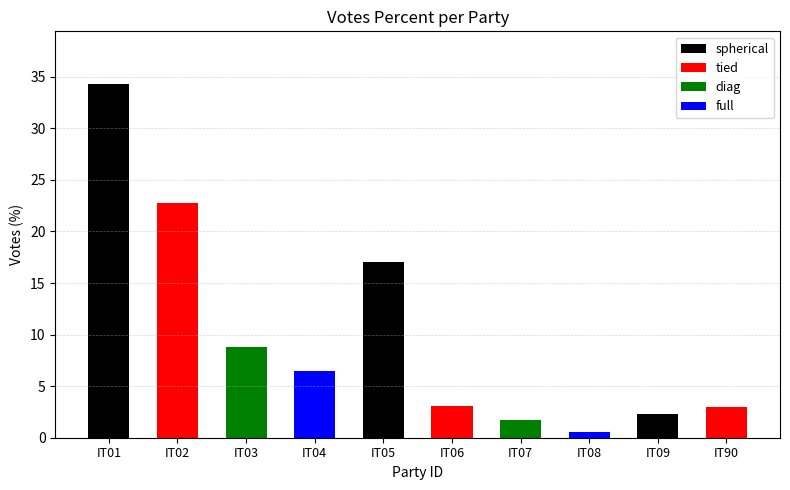

Reading left to right, what are all the values shown in this chart?

34.3	22.7	8.8	6.4	17.1	3.1	1.8	0.5	2.3	3.0